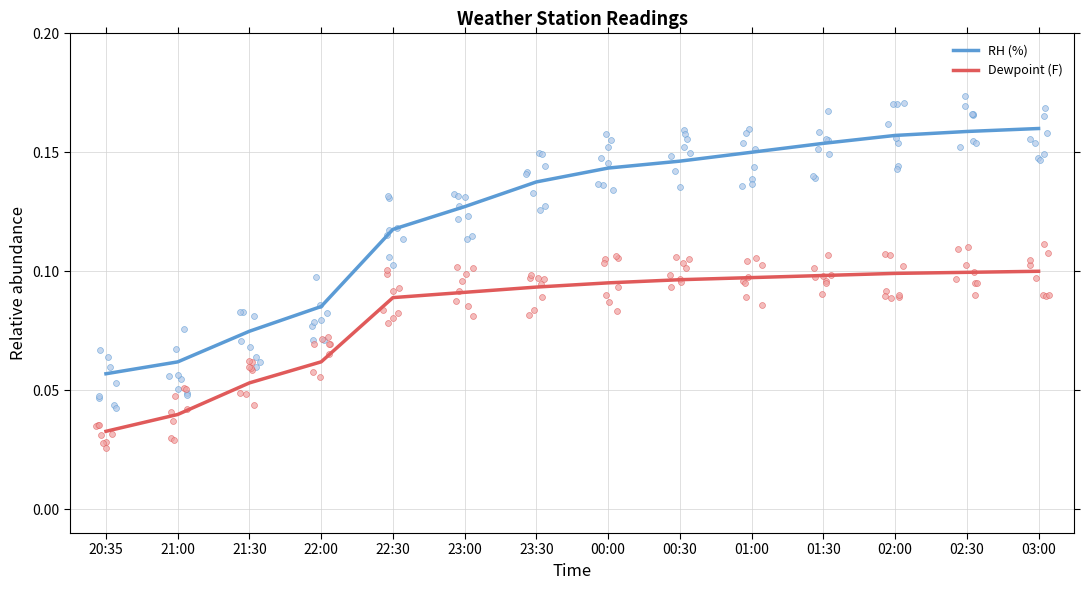

Which series has the widest spread of Y values?

RH (%)